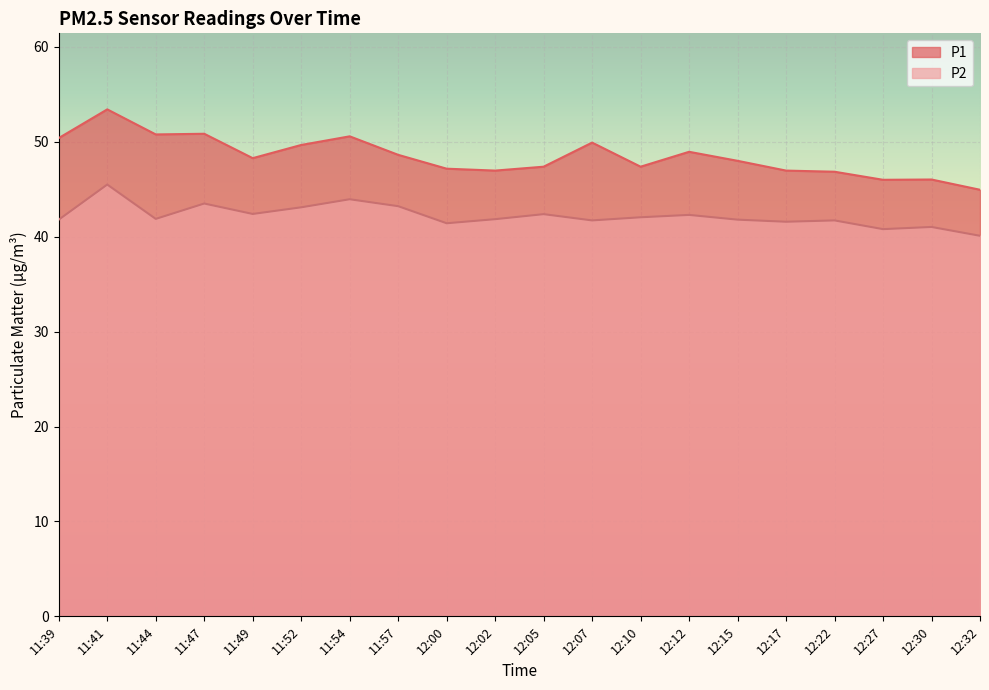

True or false: P2 and P1 cross at least once.

False